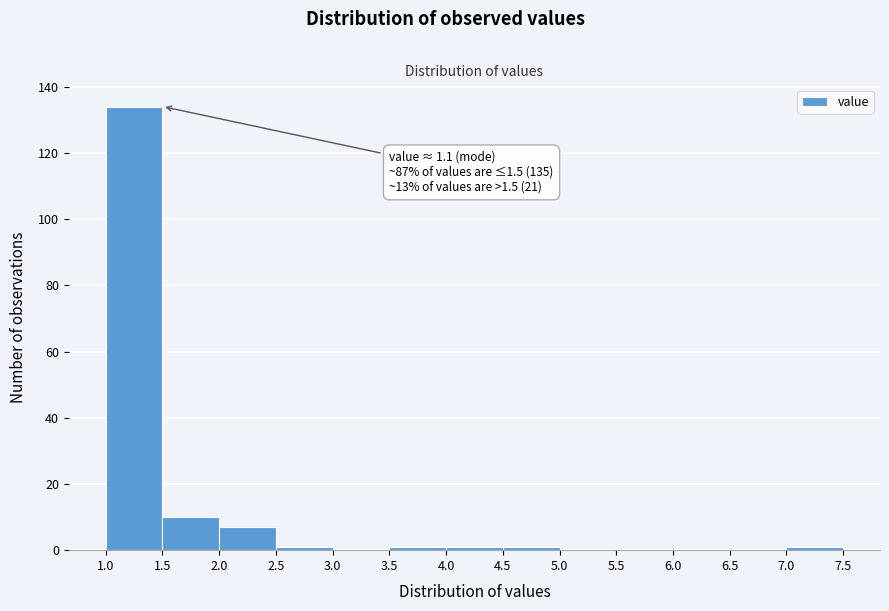

Which range on the x-axis has the tallest bar?

1.0 to 1.5